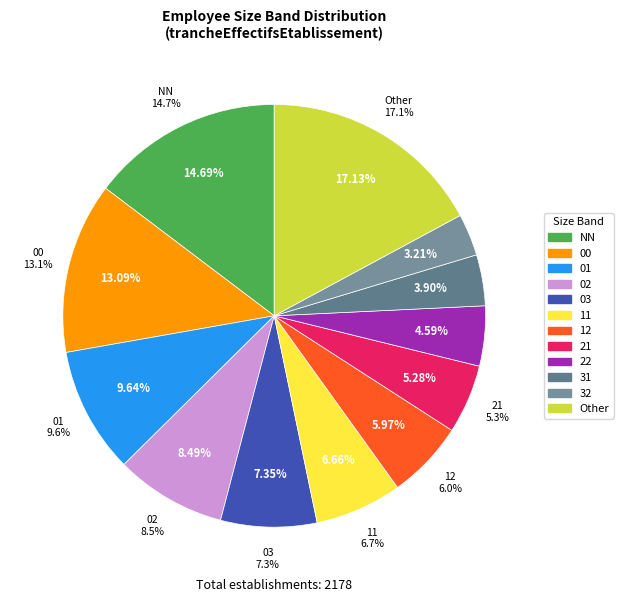

True or false: 03 accounts for 7% of the total.

True